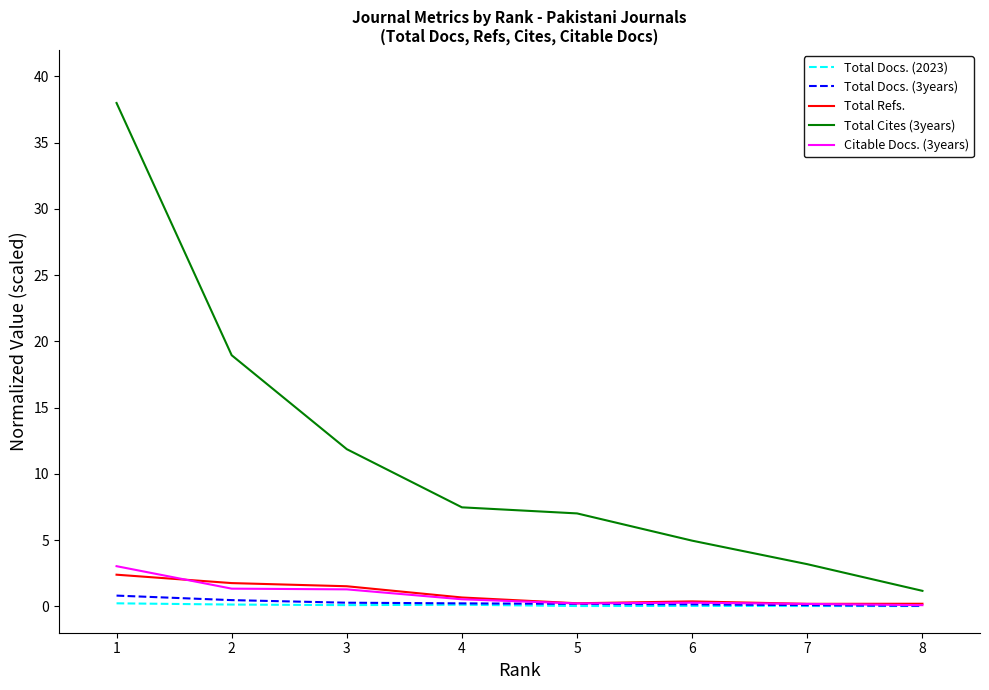

Which series has the largest total across all categories?

Total Cites (3years)